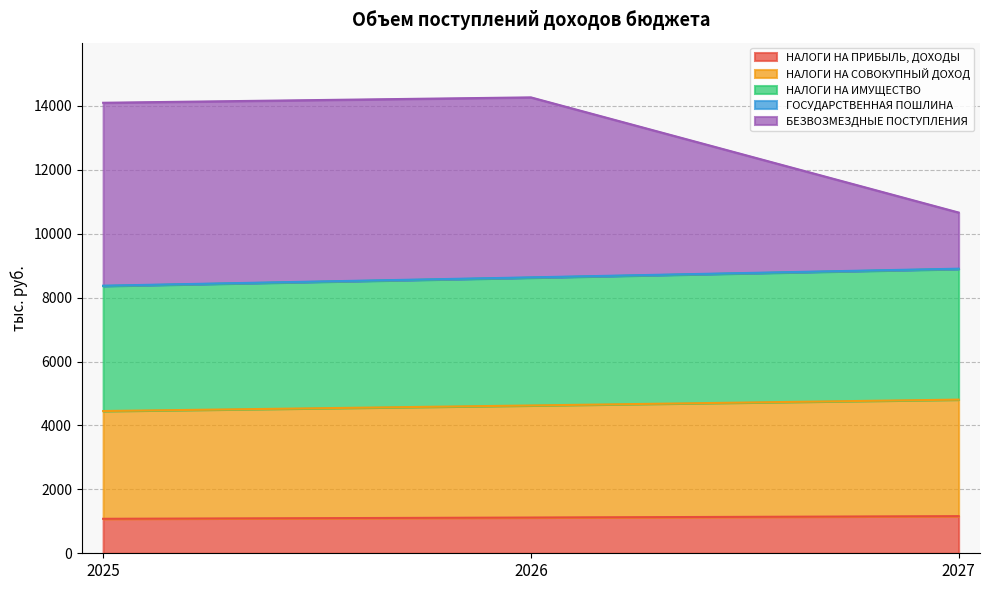

True or false: НАЛОГИ НА ПРИБЫЛЬ, ДОХОДЫ has a value of 1079.1 at 2025.

True